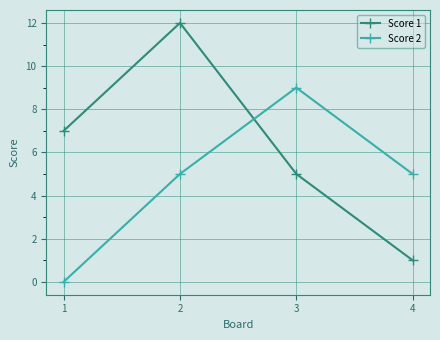

List the series in order of their peak value, highest first.

Score 1, Score 2